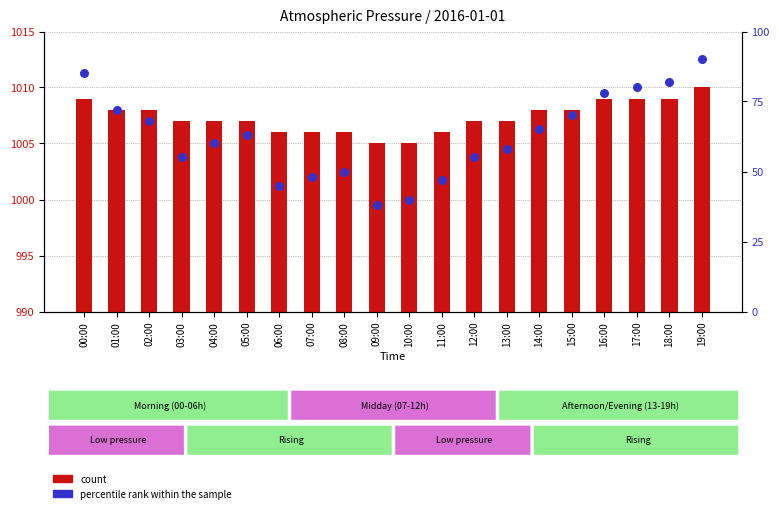

Which series has the largest Y range (max minus min)?

percentile rank within the sample